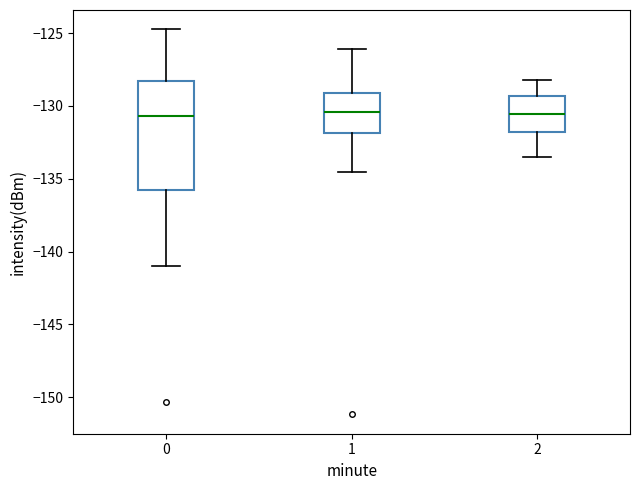

Where is the upper edge of the box at x = 0 on the y-axis? The values are not printed on the chart, so give them approximately, as read against the axis.

-128.5